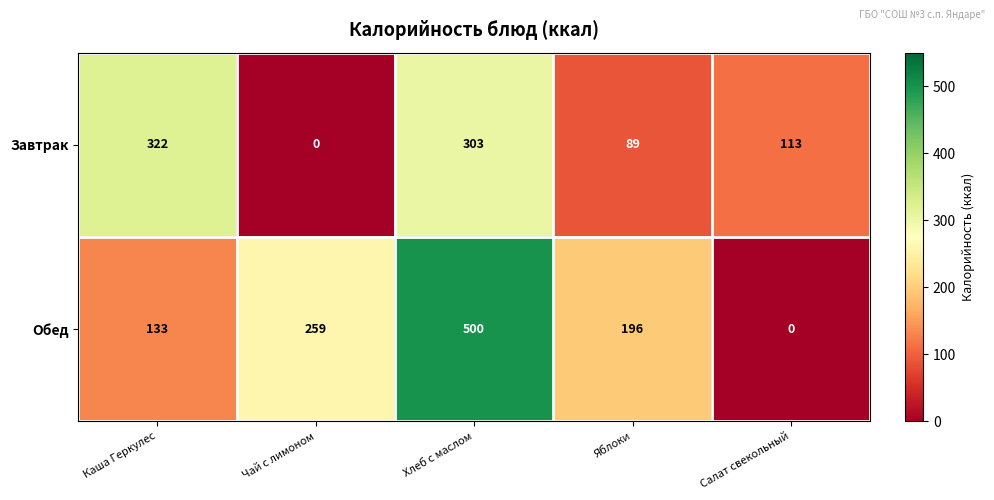

List the series in order of their peak value, highest first.

Обед, Завтрак